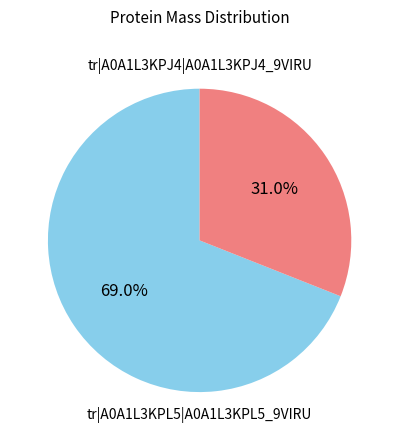

Does any single category account for the majority?

Yes